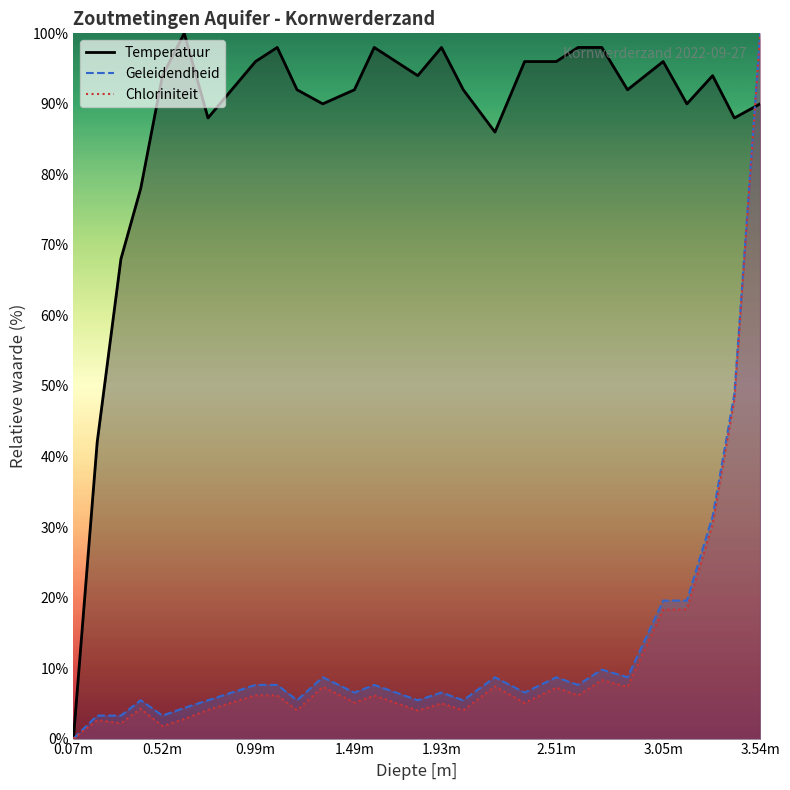

At which category does Temperatuur reach its first local valley?

0.75